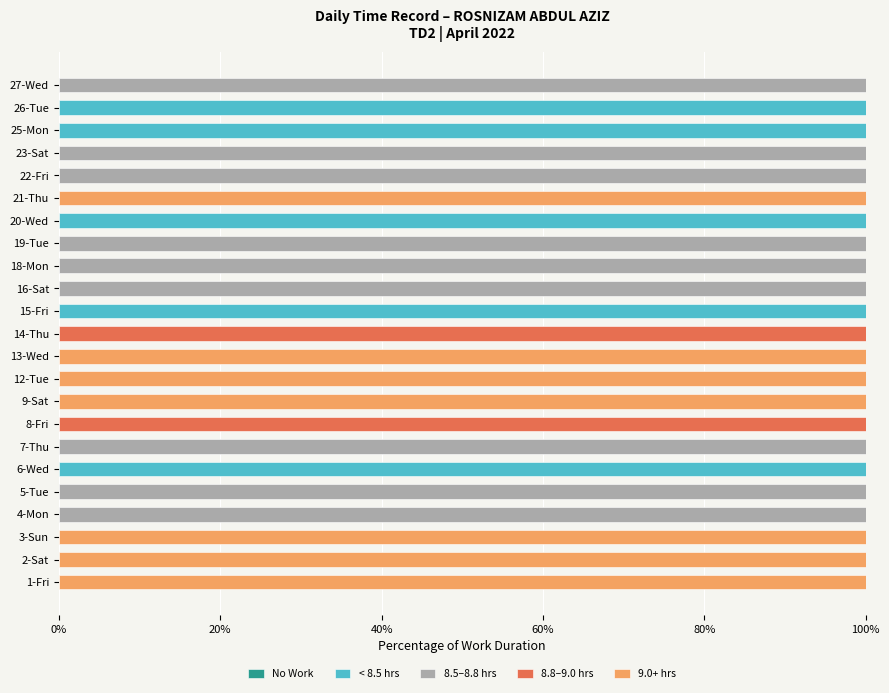

What is the total value across all series at 19-Tue?

100